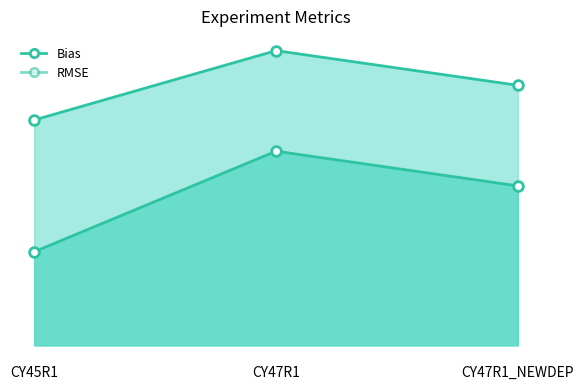

Which series has the largest total across all categories?

RMSE